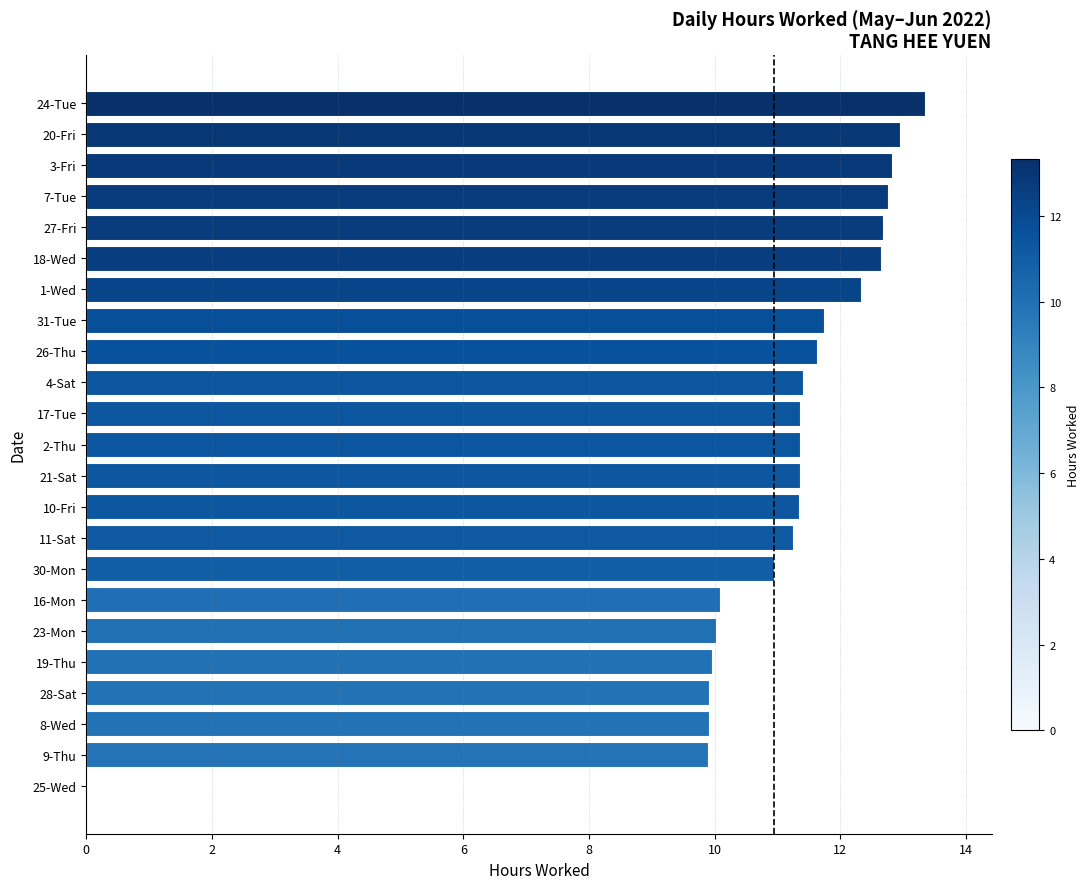

The chart shows a value of 6.4 at 8-Wed. True or false?

False